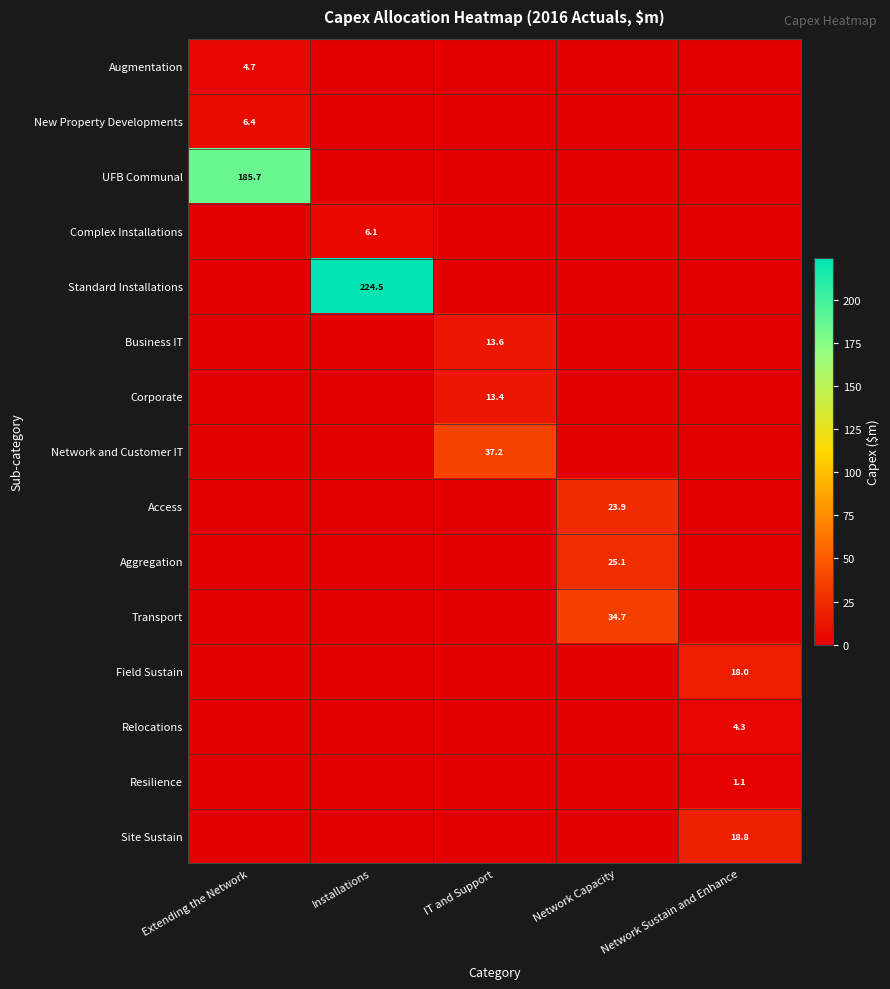

At how many categories does at least one series exceed 42?

2